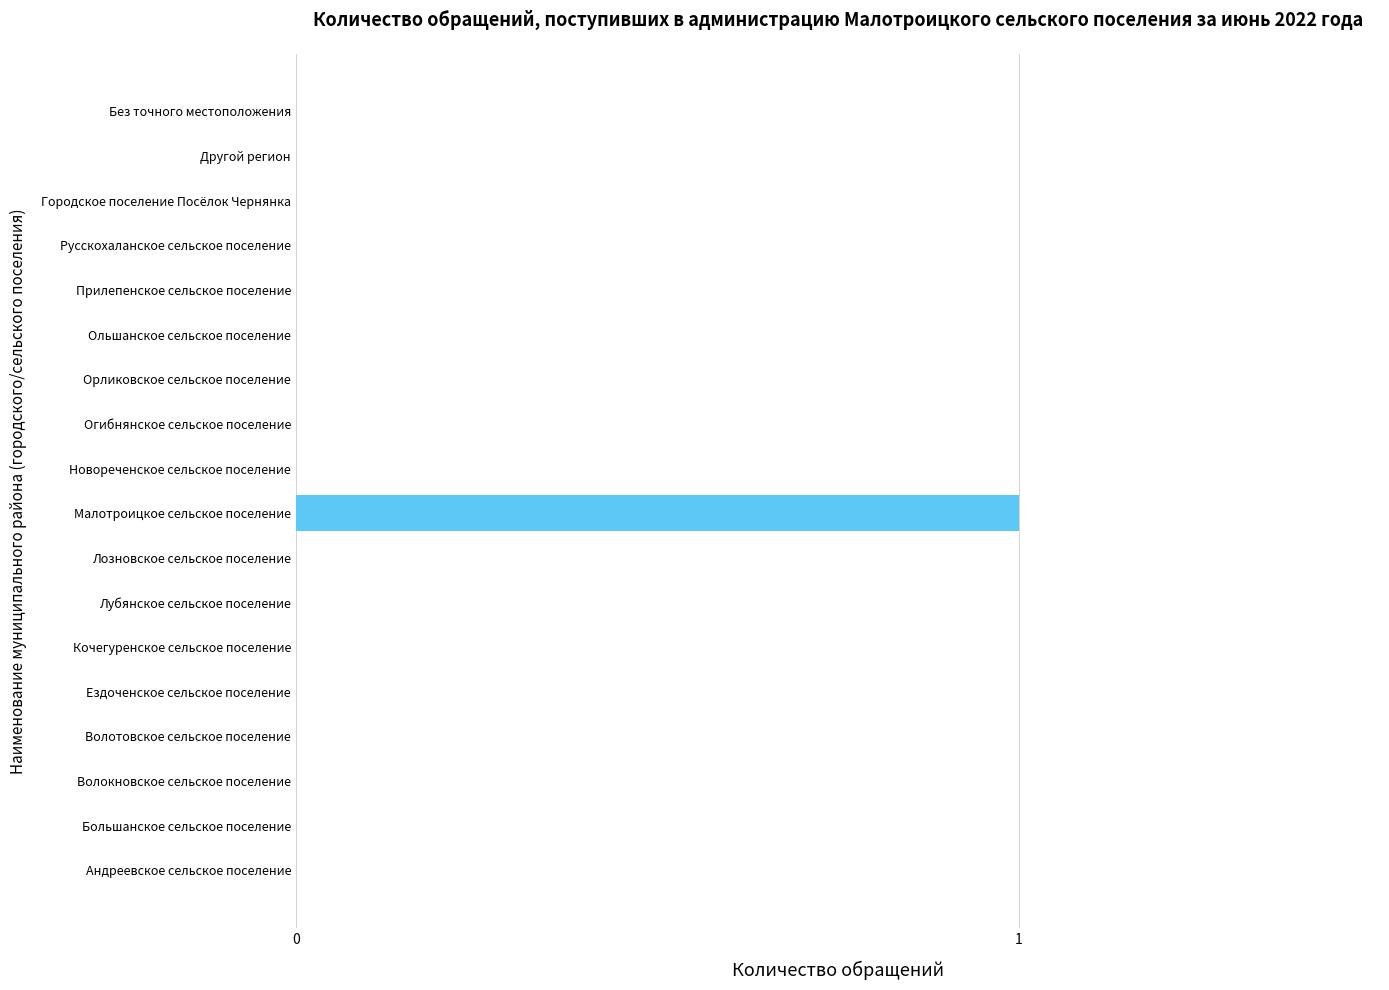

What is the sum of all values?

1